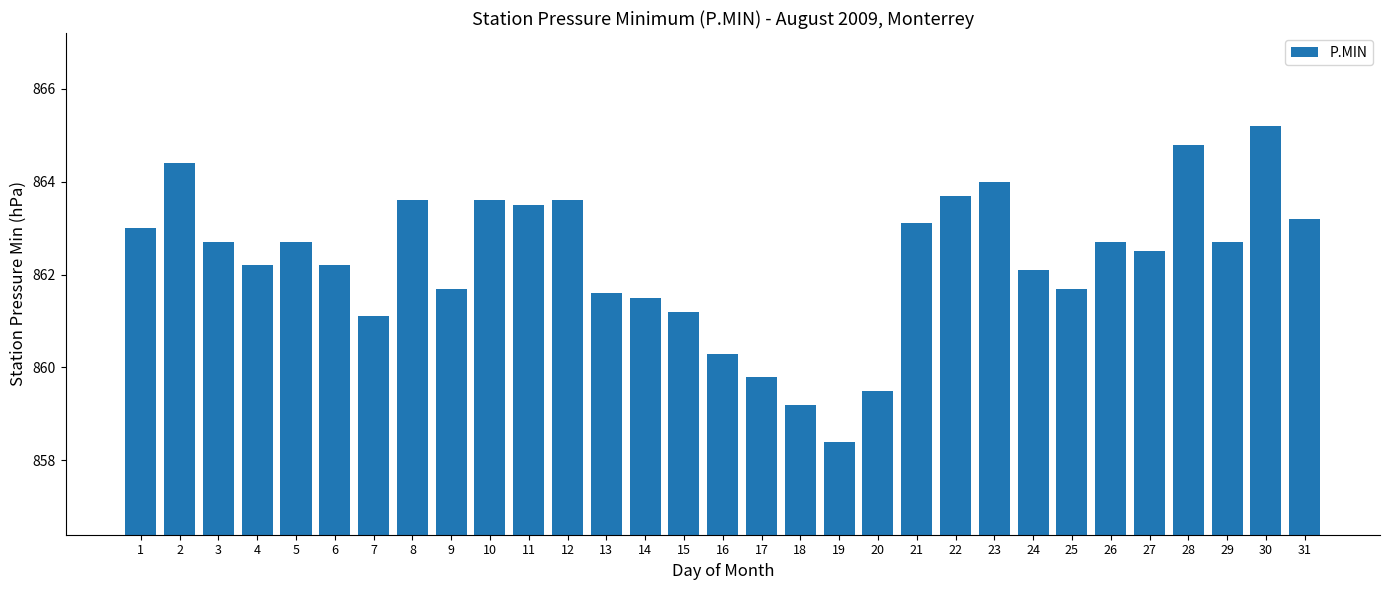

What is the minimum value shown in the chart?

858.4